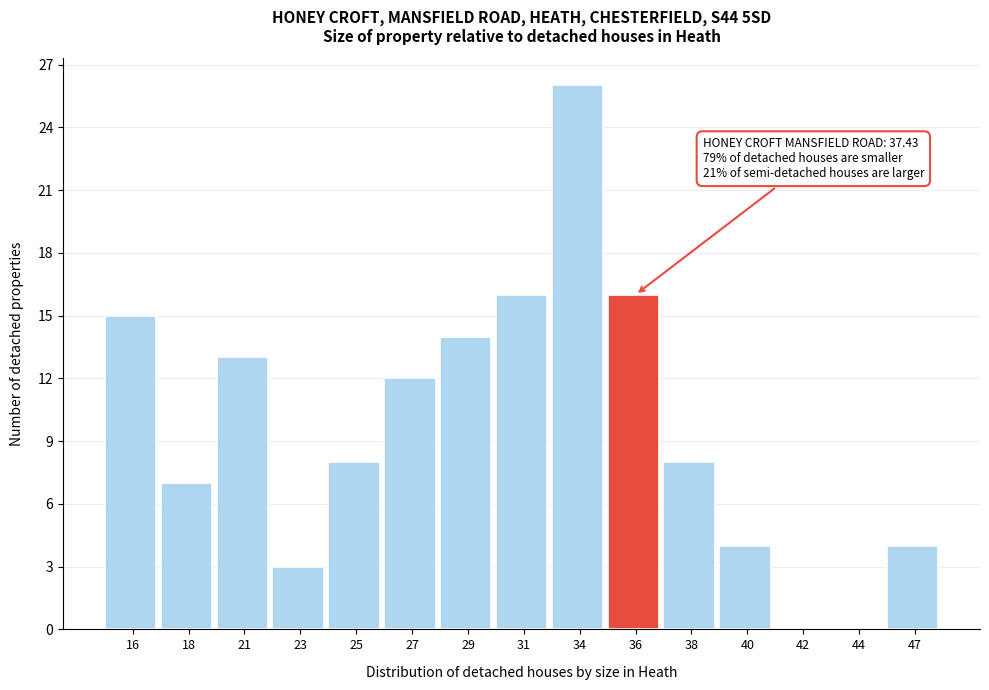

Reading right to left, list all the values displayed in this chart.

47=4	44=0	42=0	40=4	38=8	36=16	34=26	31=16	29=14	27=12	25=8	23=3	21=13	18=7	16=15